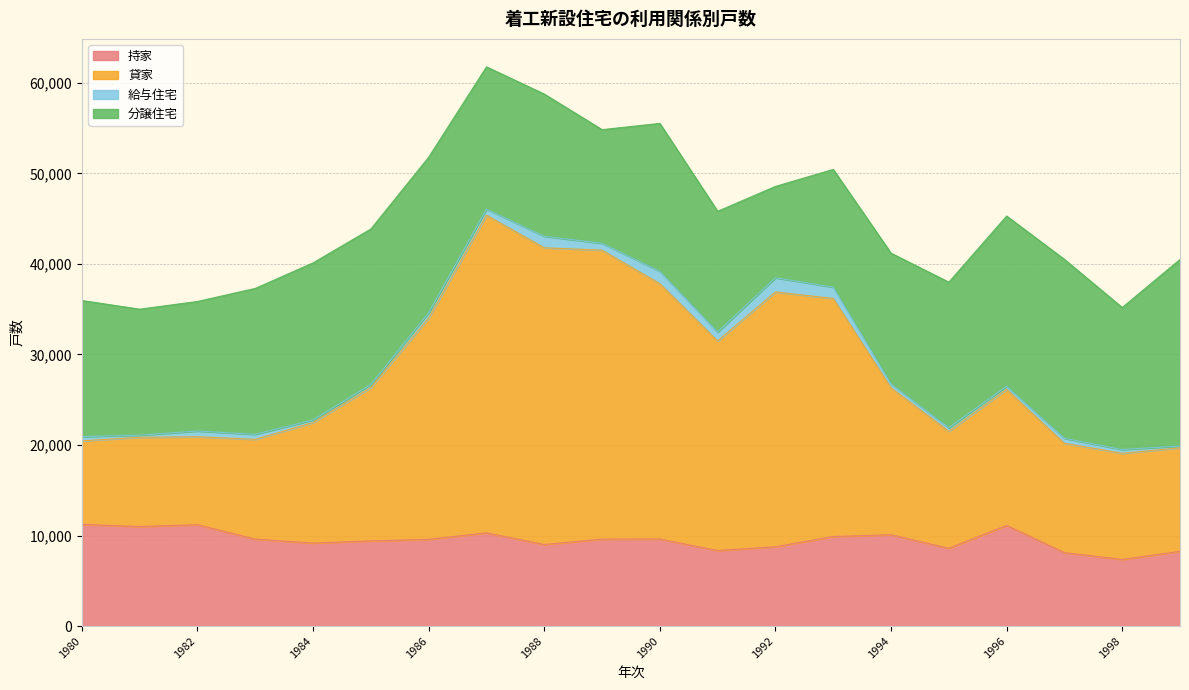

In 持家, how many points are higher than both neighbors (excluding endpoints)?

5